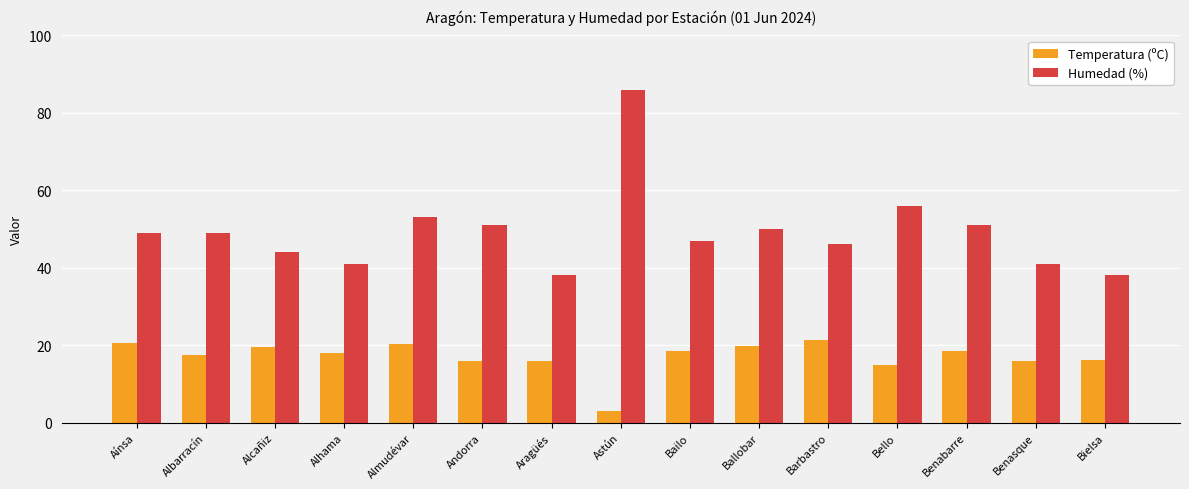

What is the average value of the Temperatura (ºC) series?

17.0